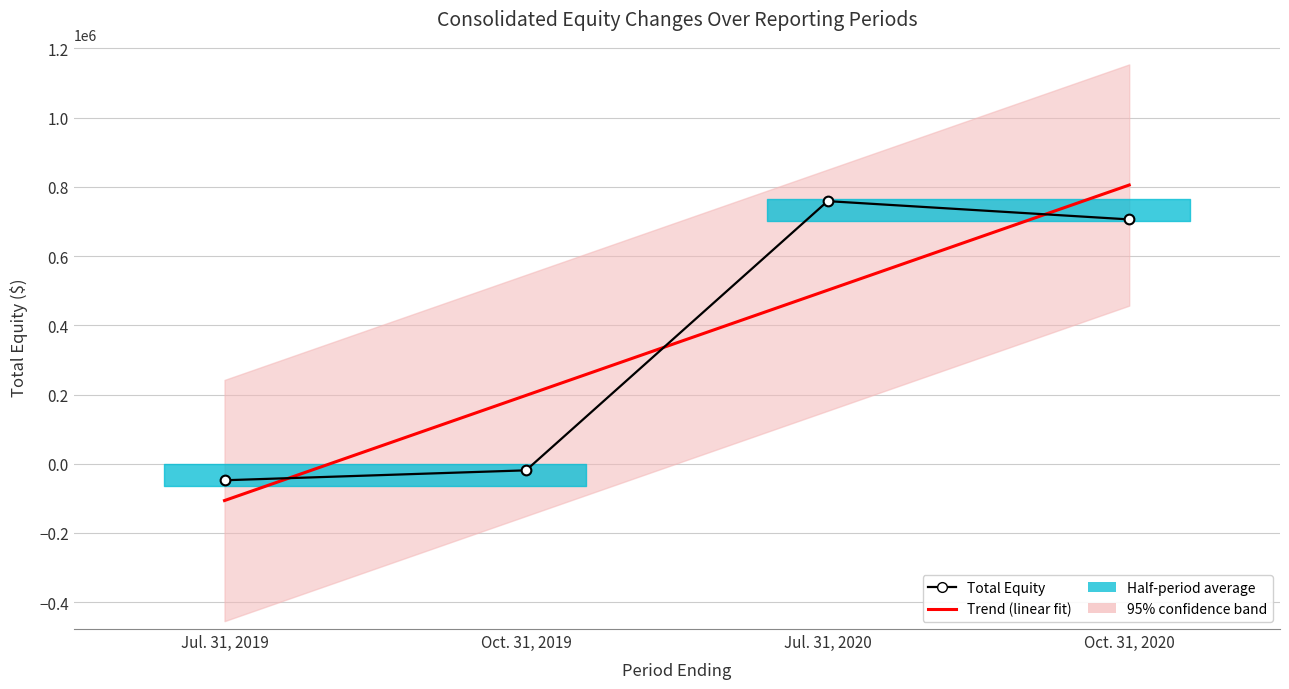

What is the total value across all series at Jul. 31, 2020?

1260338.8